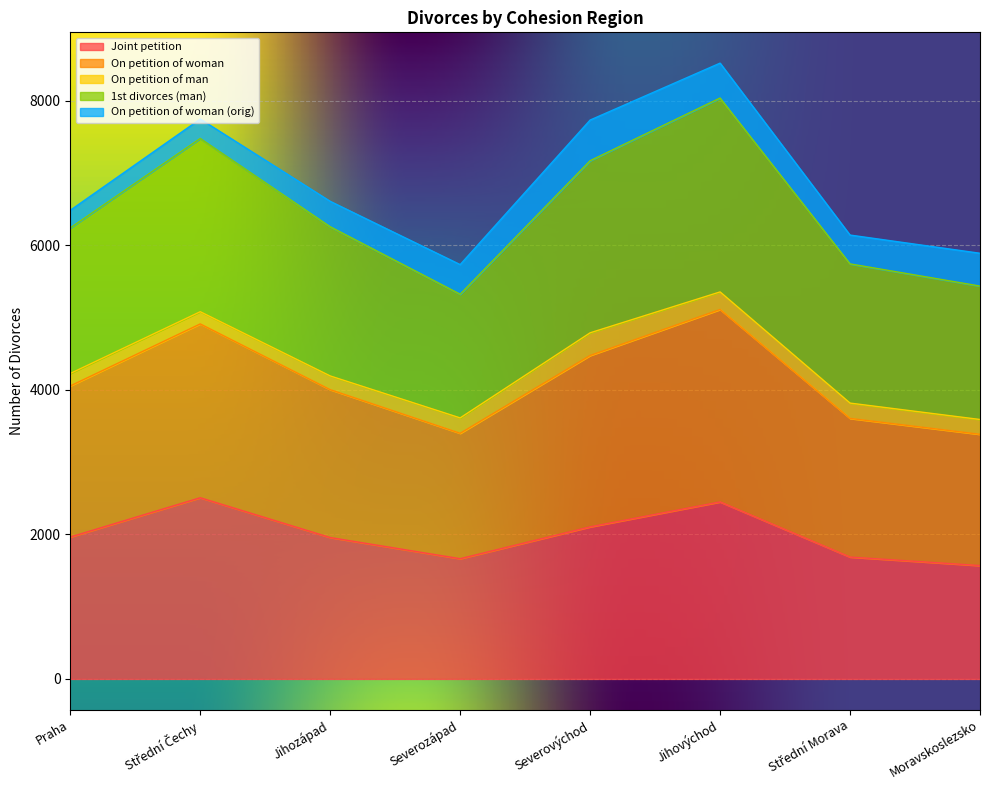

How many lines are shown in the chart?

5